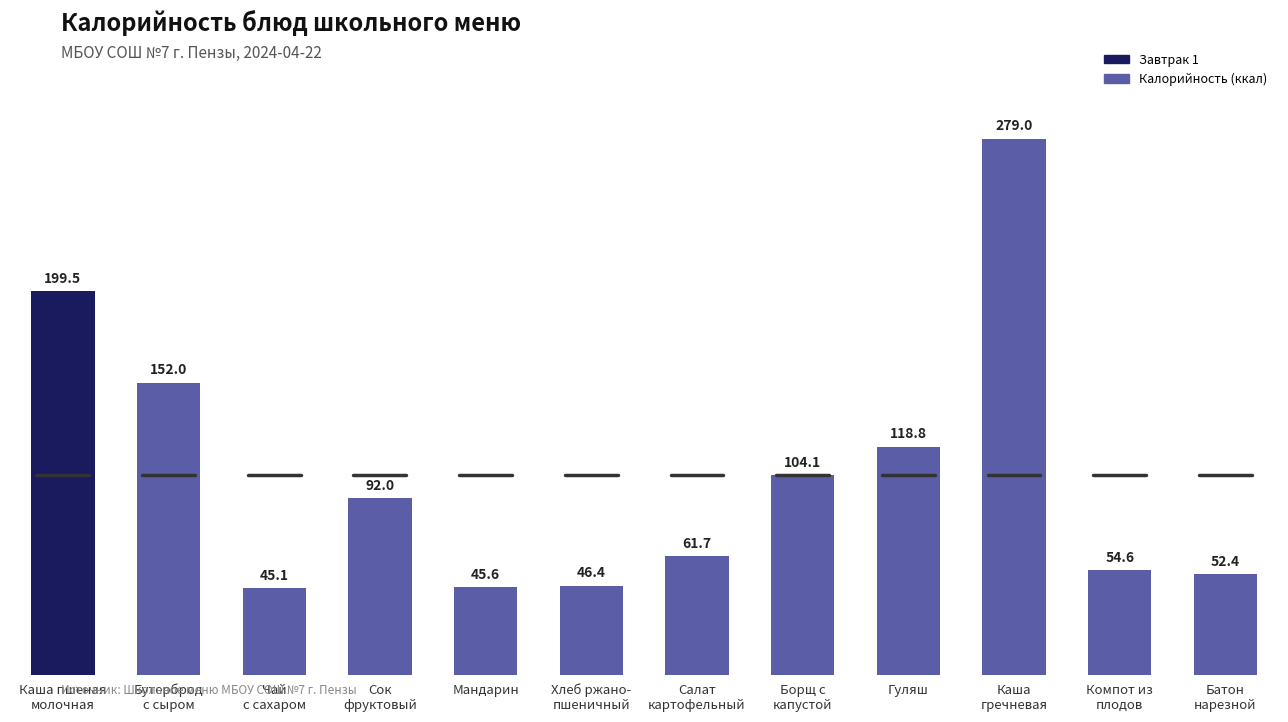

Which label corresponds to the largest value in the chart?

Каша
гречневая